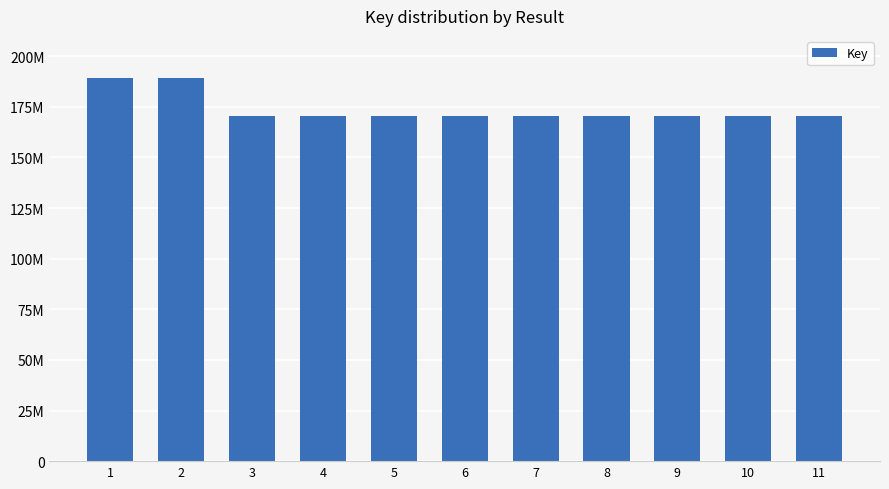

What is the value of the 7th bar from the left?

170286463